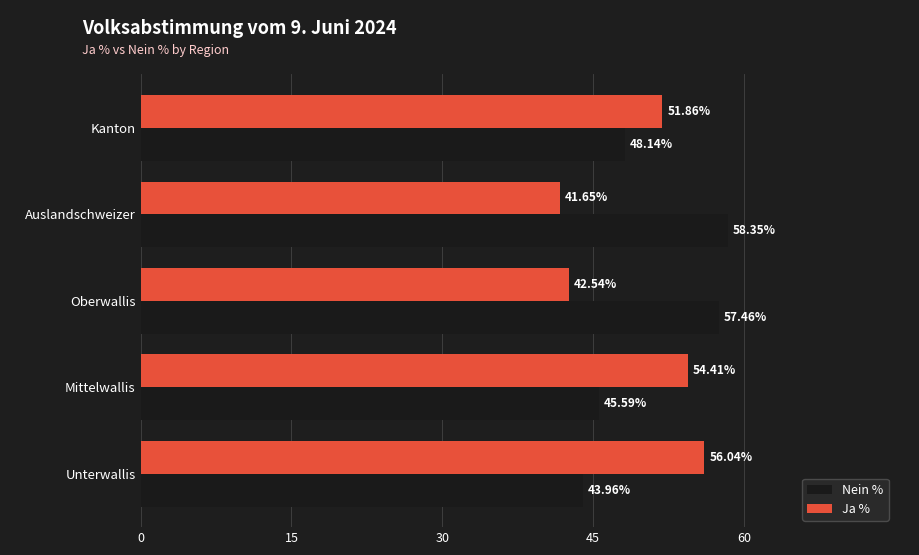

What is the greatest value displayed?

58.4